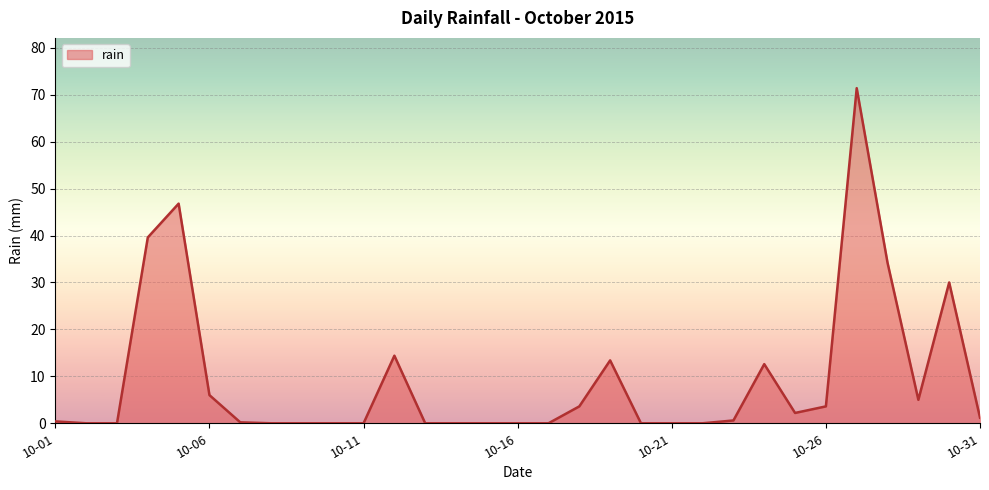

What is the difference between the maximum and minimum values?

71.4